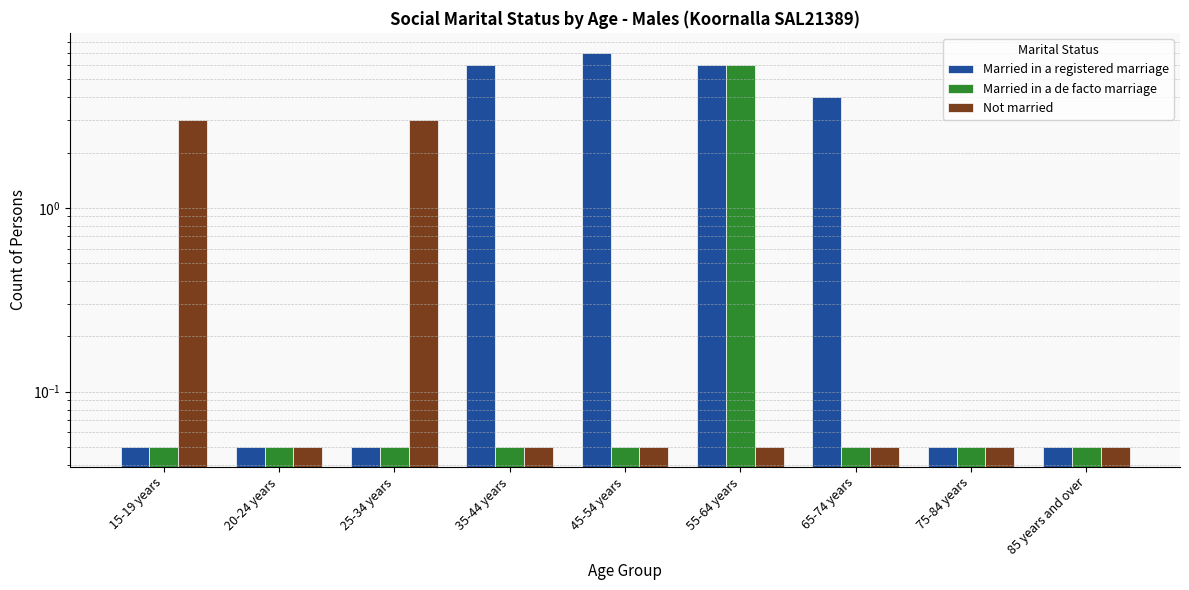

What is the sum of all Married in a de facto marriage values?

6.4